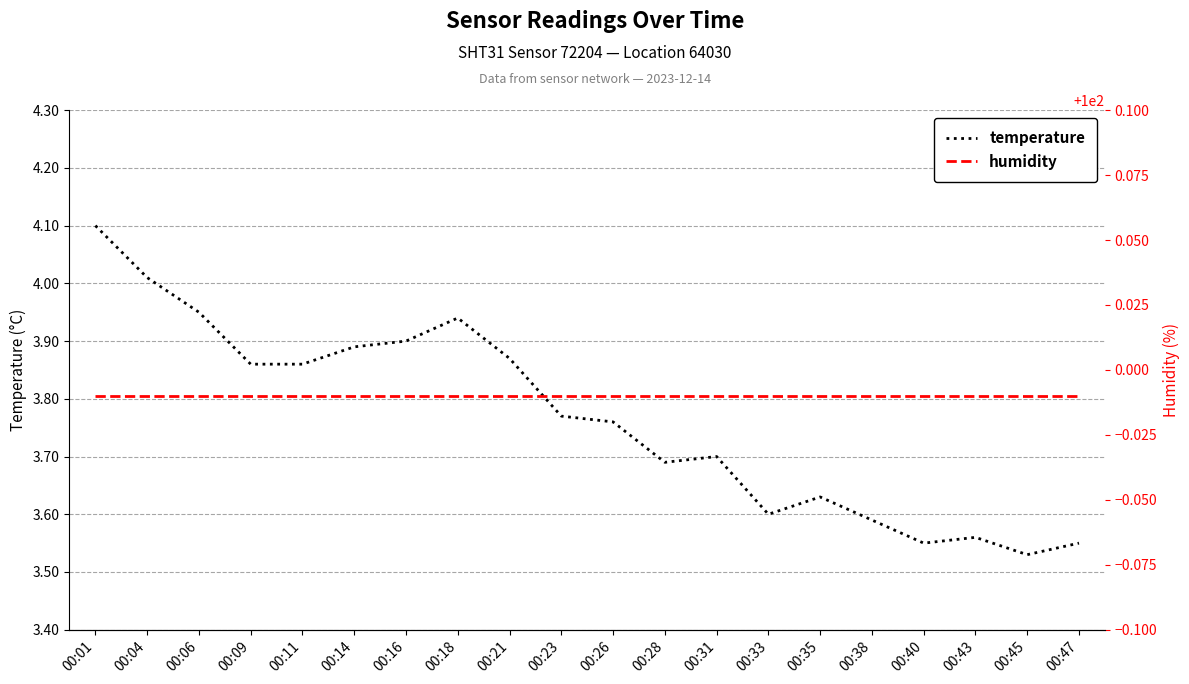

Which series changed the most between 00:21 and 00:47?

temperature